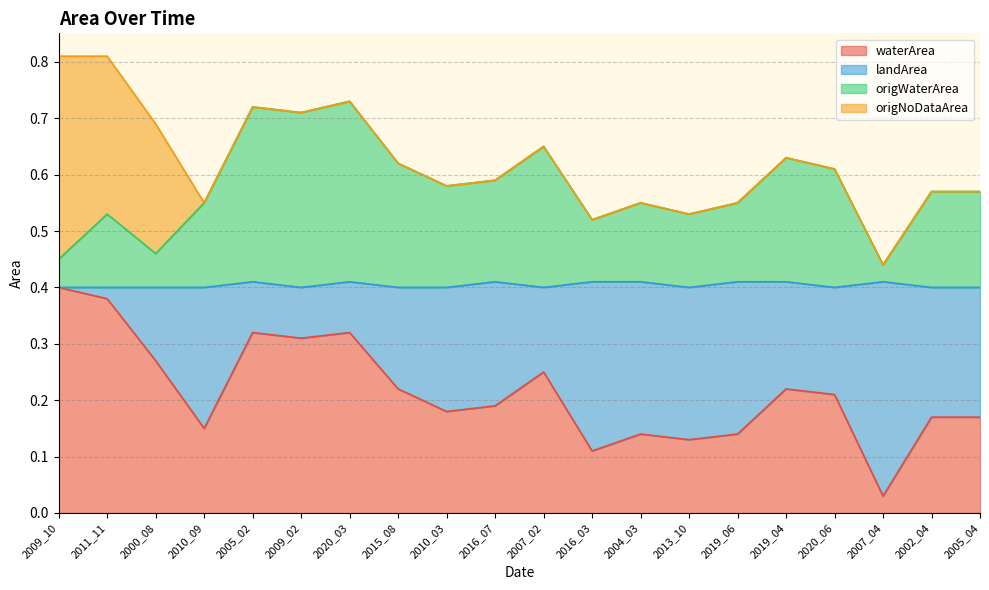

The waterArea series shows 0.1 at 2019_04. True or false?

False